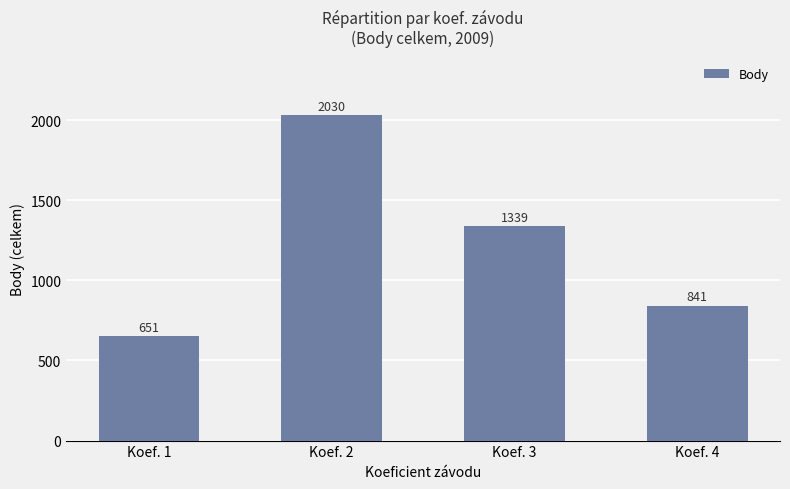

What is the difference between the maximum and minimum values?

1379